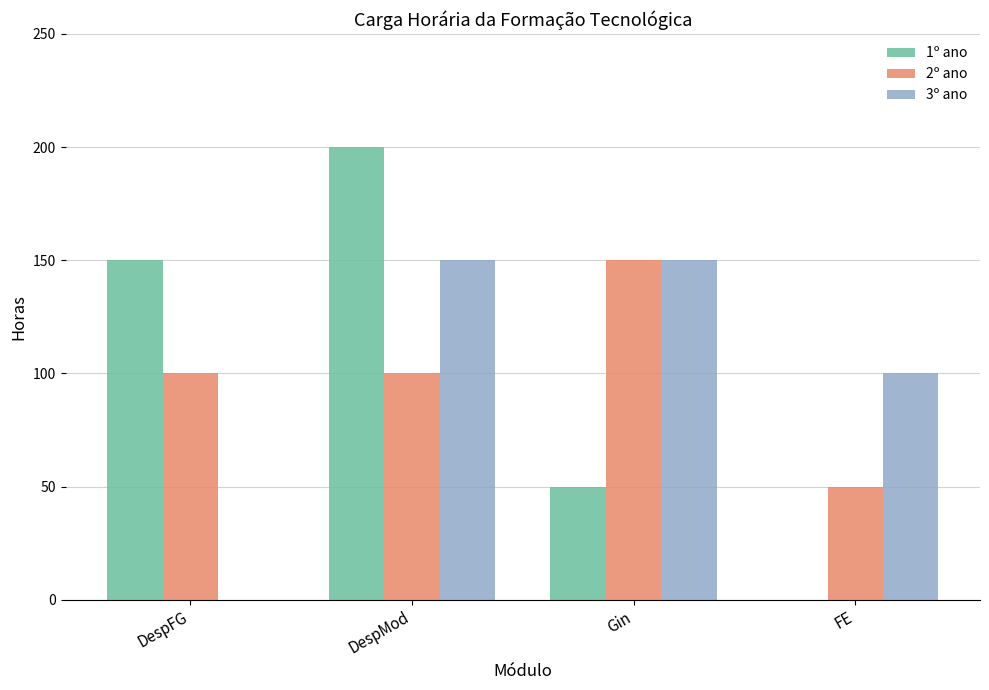

True or false: 3º ano has a value of 52 at DespFG.

False